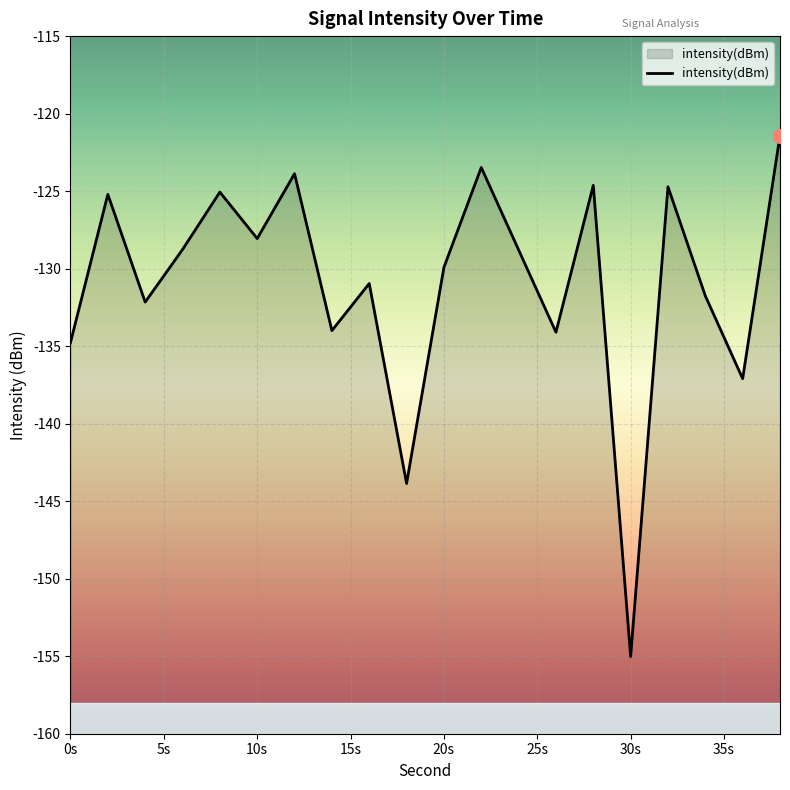

Where does the data first go above -128?

2